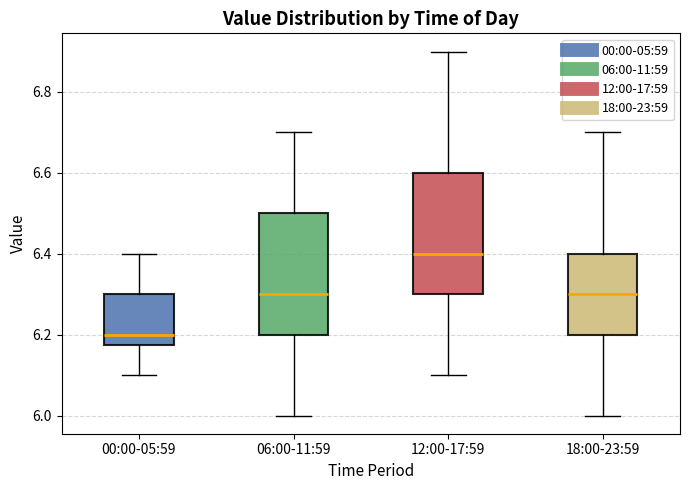

Which box has the highest median line?

12:00-17:59